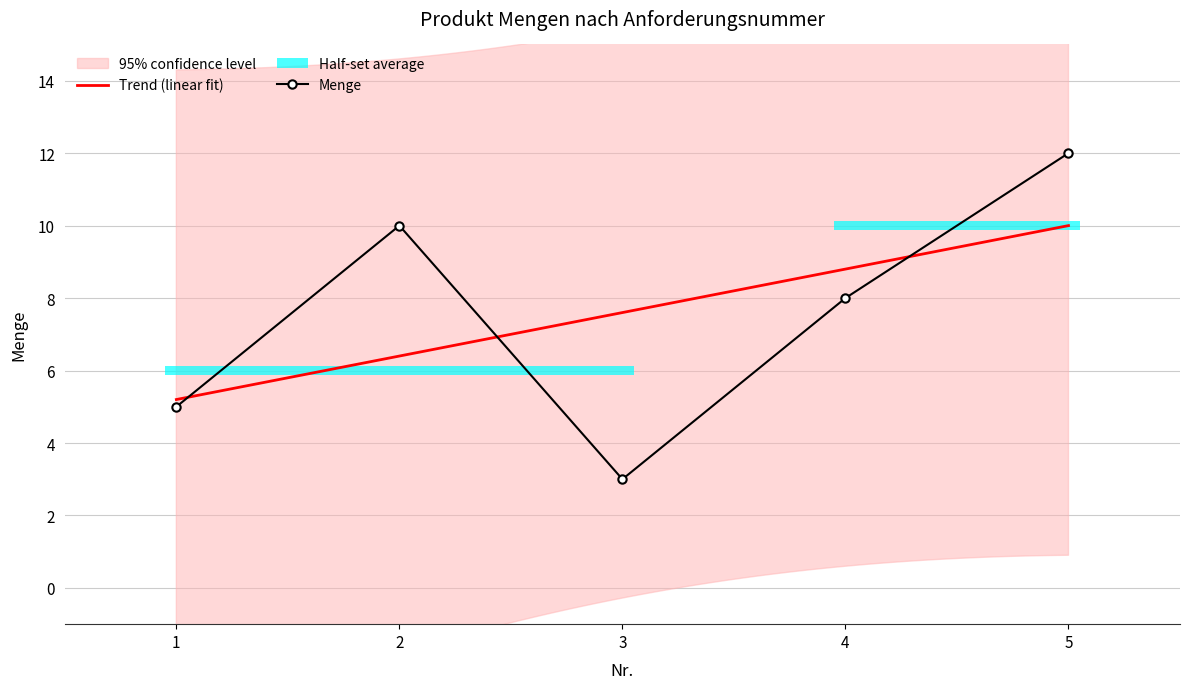

What is the value of the 4th point from the left?

8